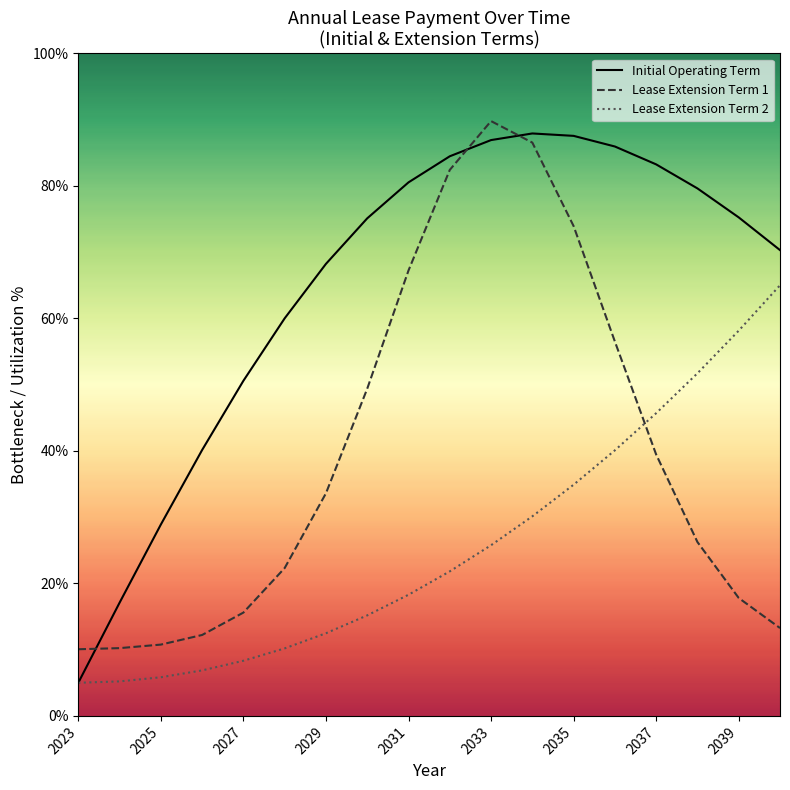

What is the total value across all series at 2035?

196.4